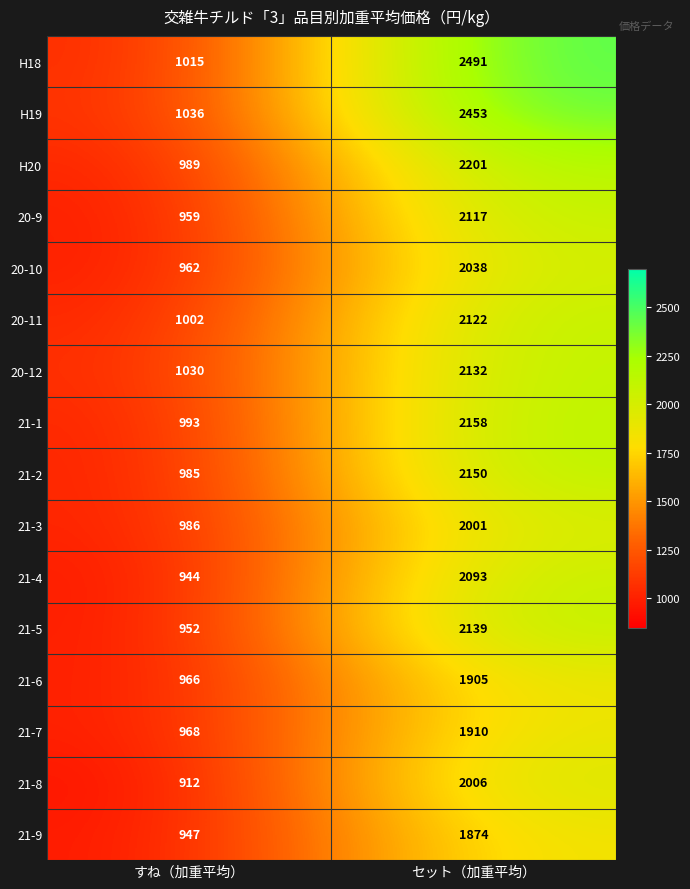

Which series has the largest total across all categories?

H18